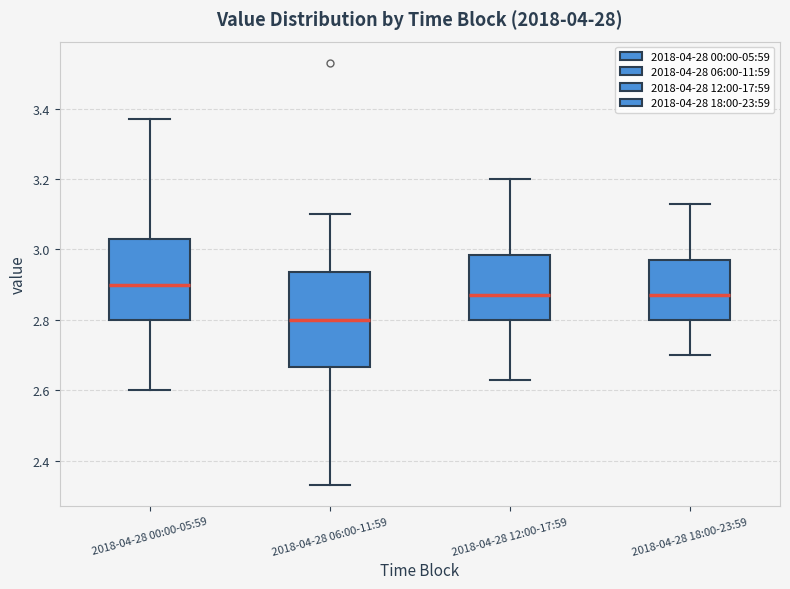

Comparing the boxes themselves (not the whiskers), which one is the tallest?

2018-04-28 06:00-11:59